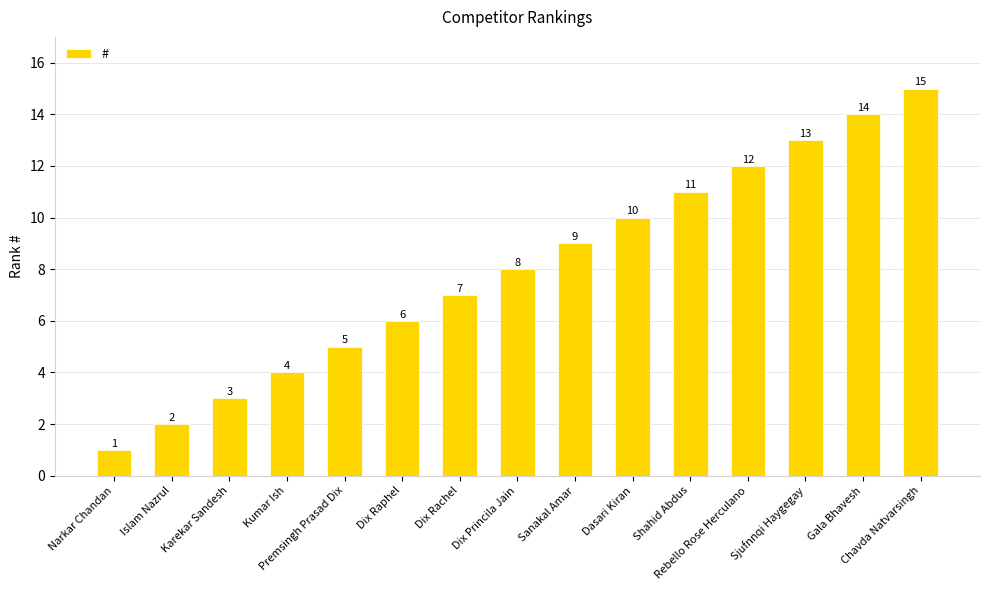

What is the difference between the maximum and minimum values?

14